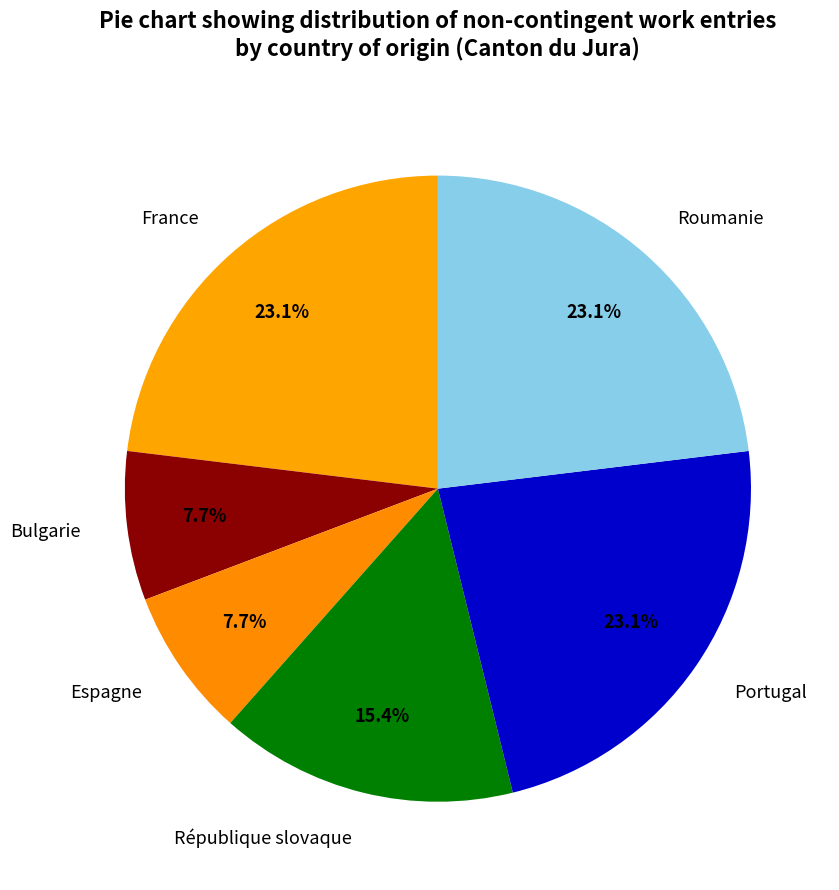

The République slovaque slice represents 6% of the pie. True or false?

False